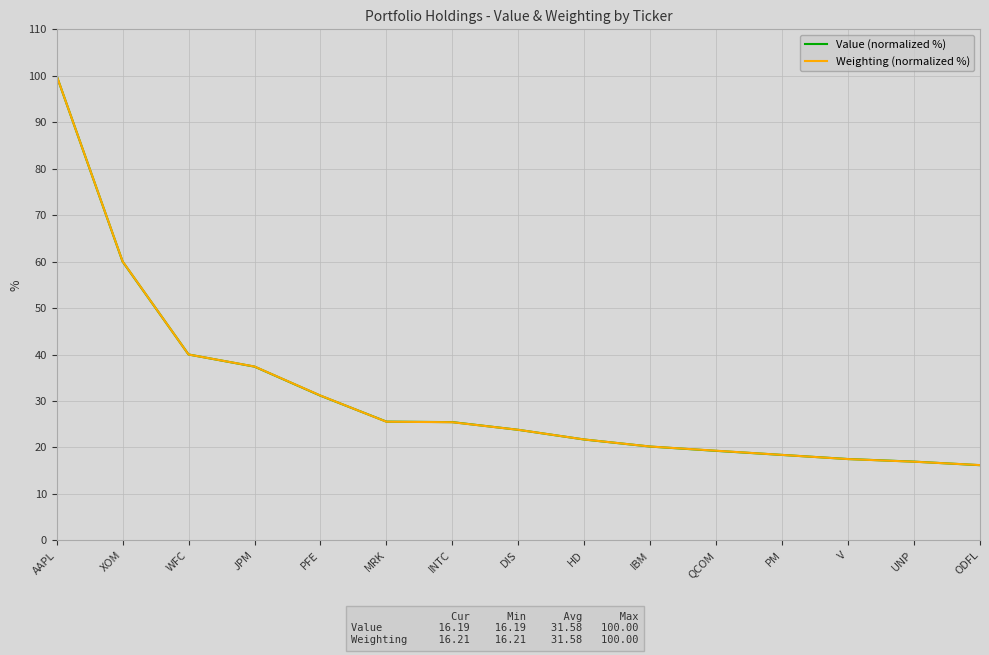

What is the minimum value for Weighting (normalized %)?

16.2